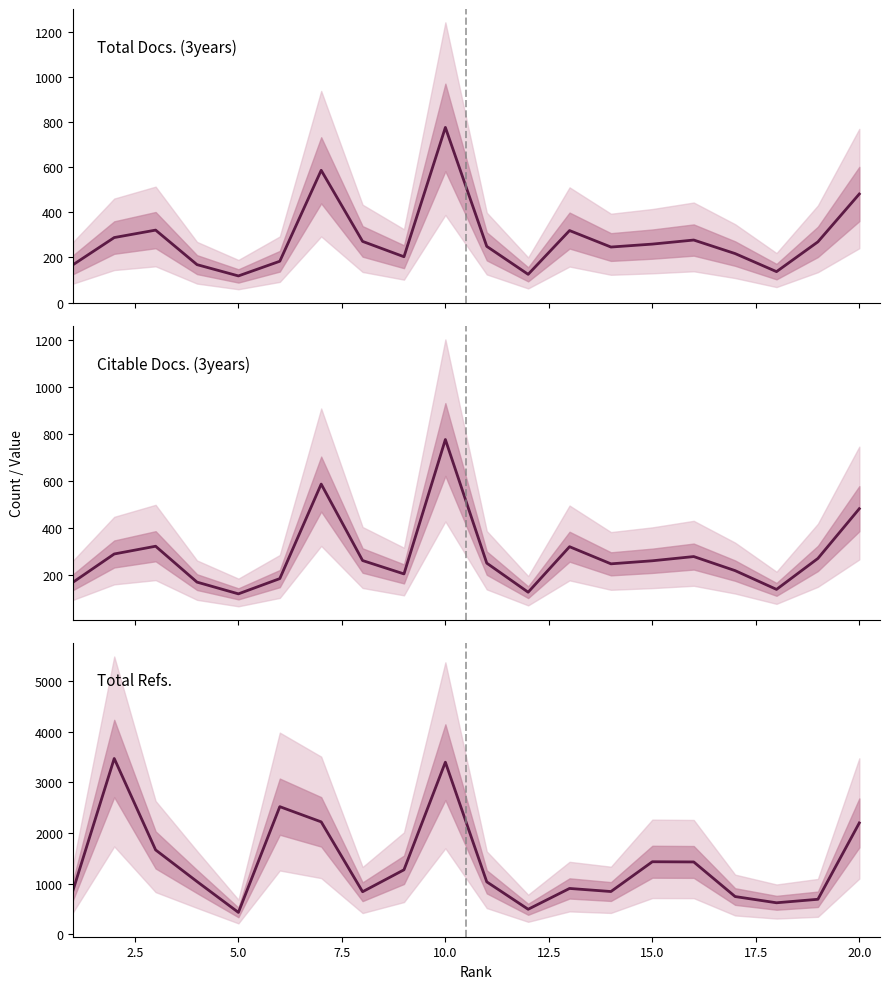

Does the chart display data point markers on the line(s)?

No